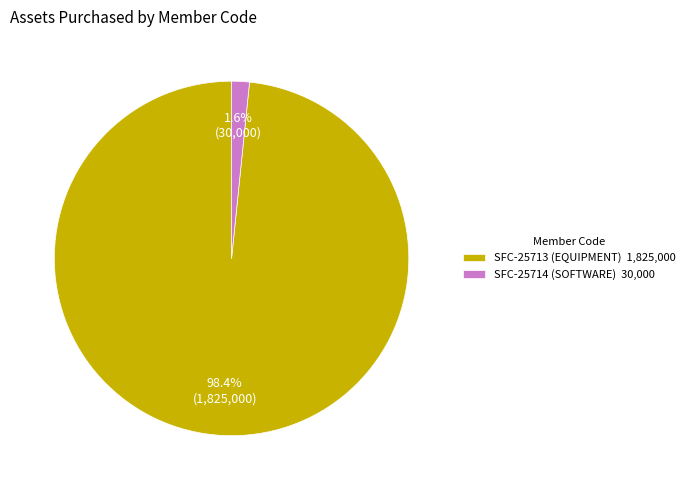

Which slice is the largest?

SFC-25713 (EQUIPMENT)